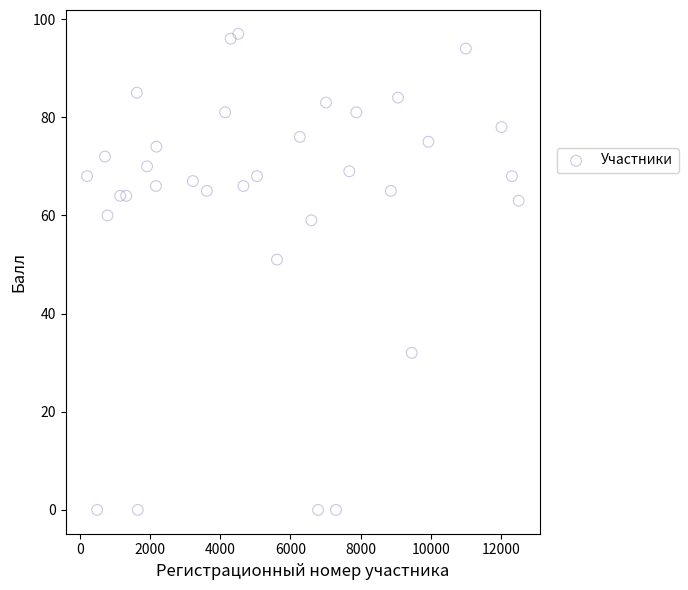

What Y value in the scatter plot is closest to 48?

51